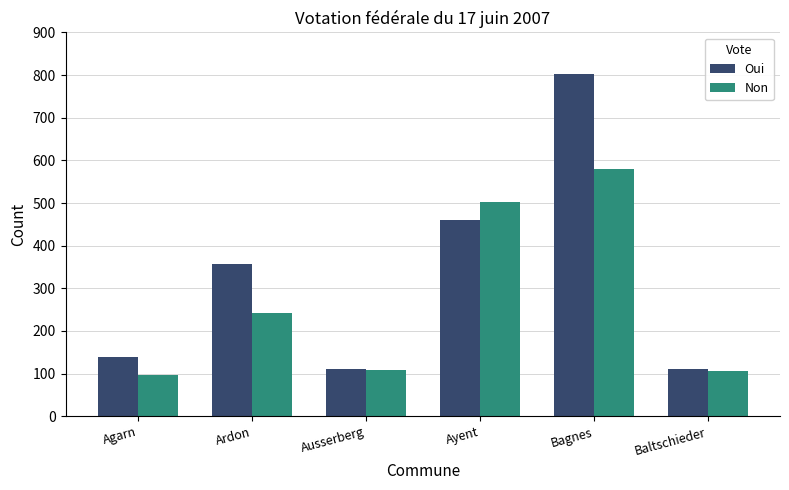

At Bagnes, list the series in order from largest to smallest.

Oui, Non